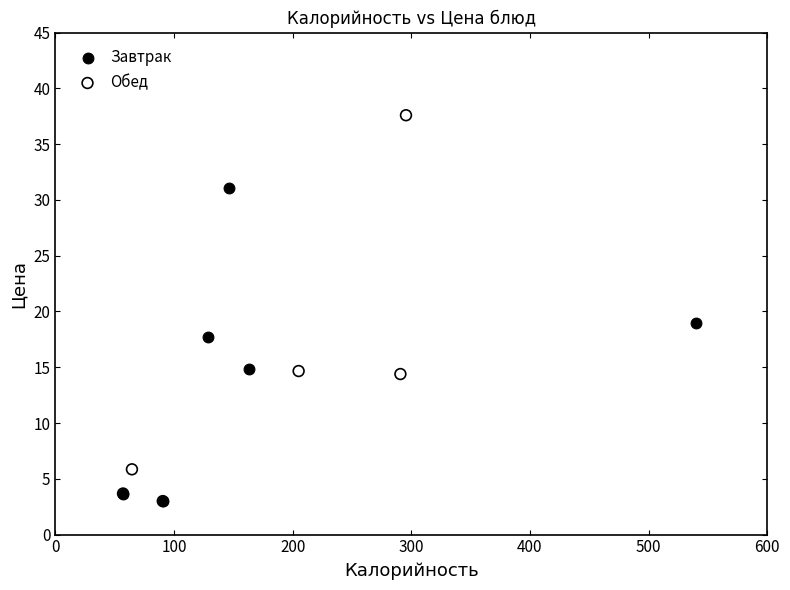

What are all the series names shown in the legend?

Завтрак, Обед